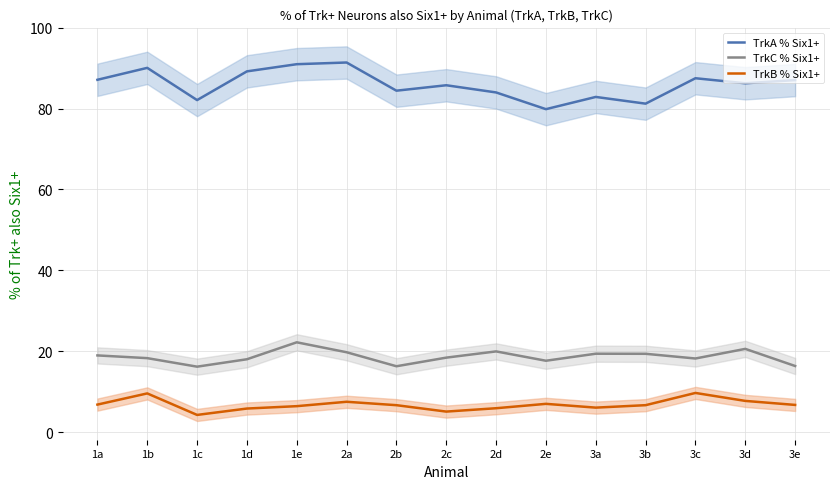

What is the label of the 6th point from the right?

2e